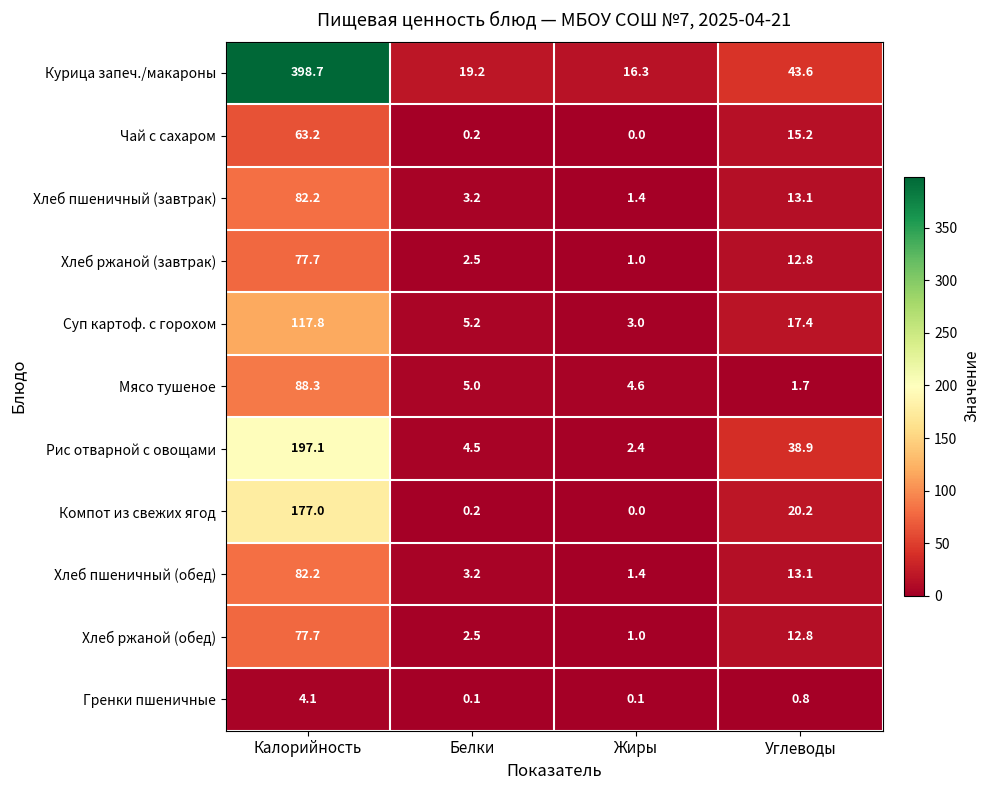

At how many categories does at least one series exceed 260?

1